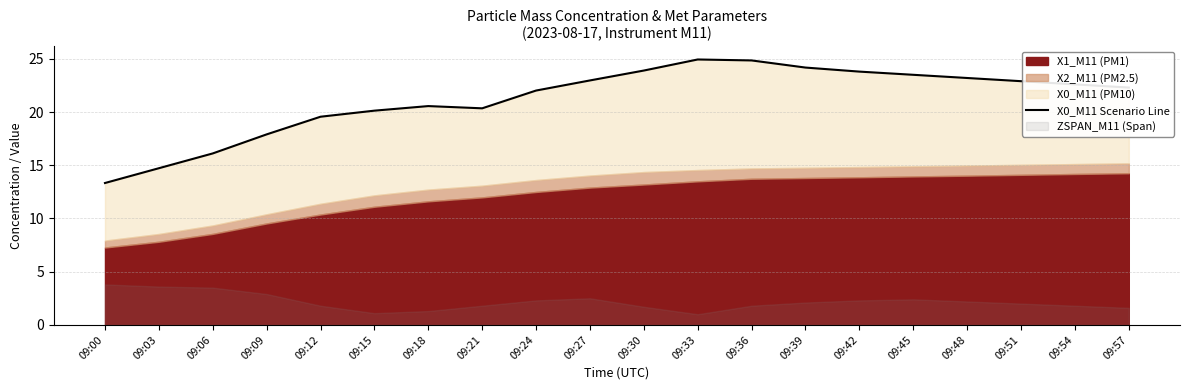

Reading left to right, what are all the values shown in this chart?

13.3	14.7	16.1	17.9	19.6	20.1	20.6	20.4	22.0	23.0	23.9	24.9	24.9	24.2	23.8	23.5	23.2	22.9	22.6	22.3